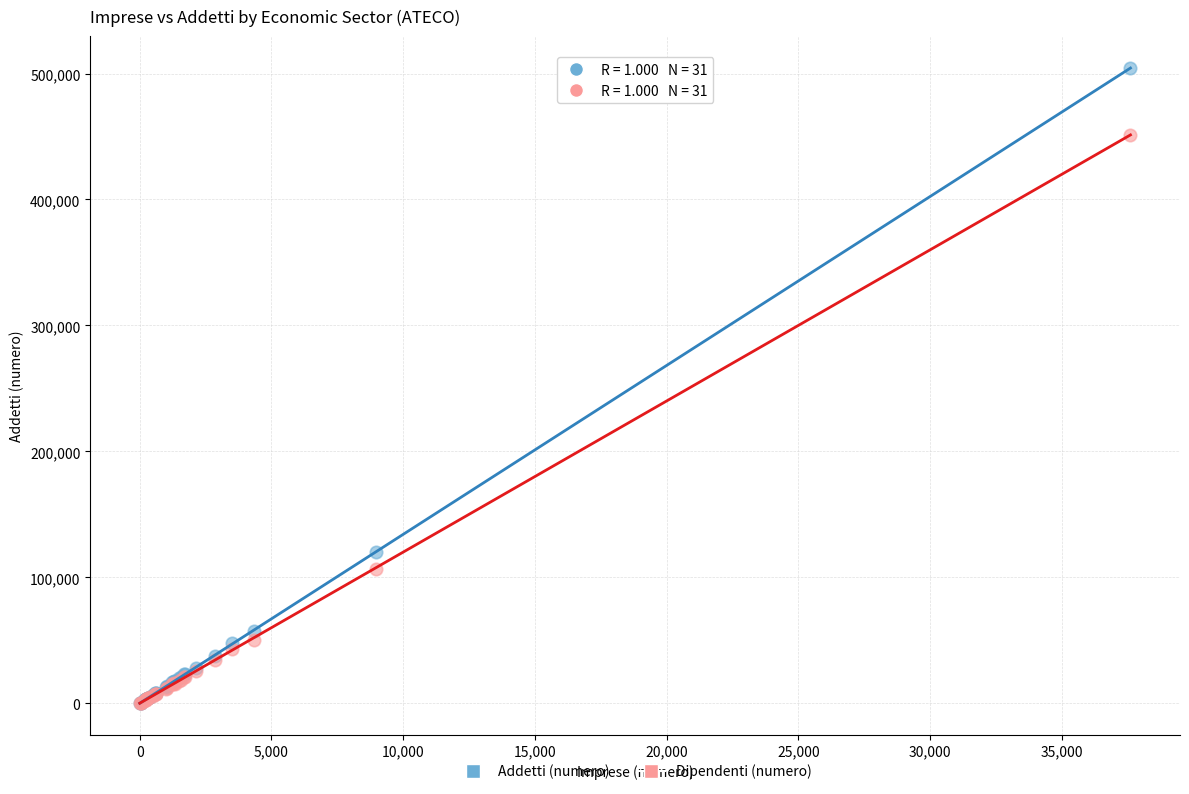

Which series has the largest Y range (max minus min)?

Addetti (numero)